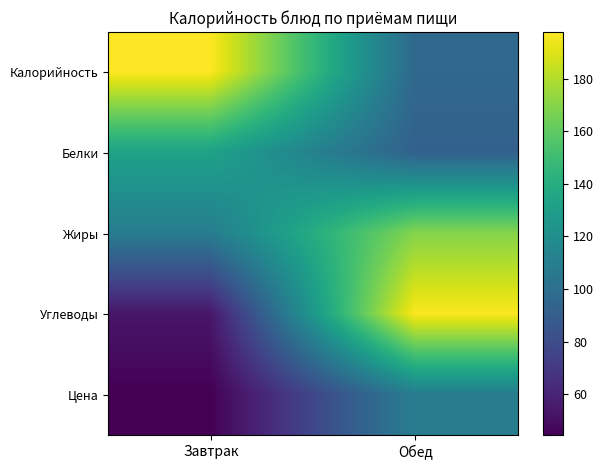

At how many categories does at least one series exceed 168?

2